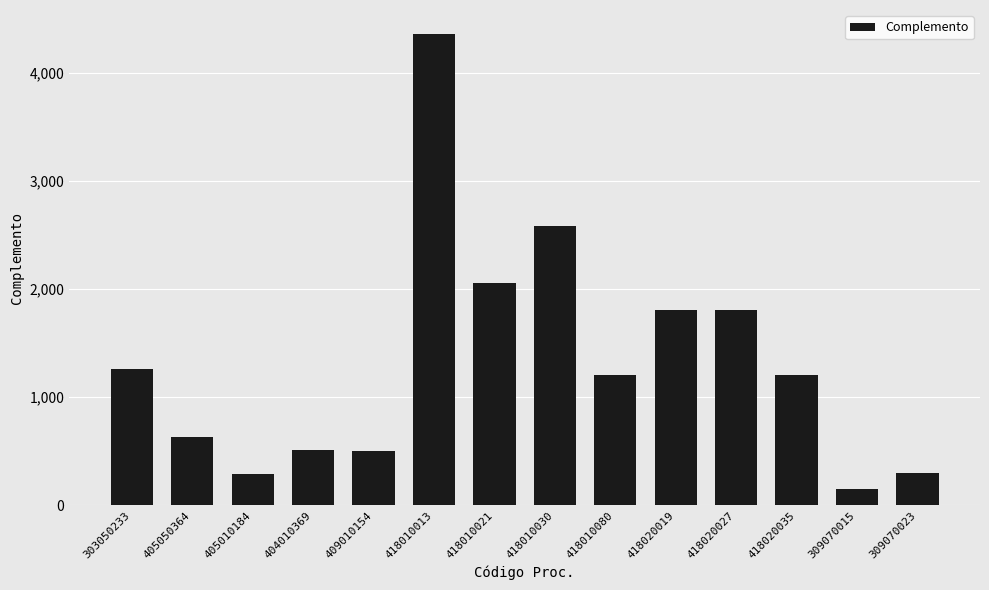

Are the bars grouped side by side (vs. stacked)?

No